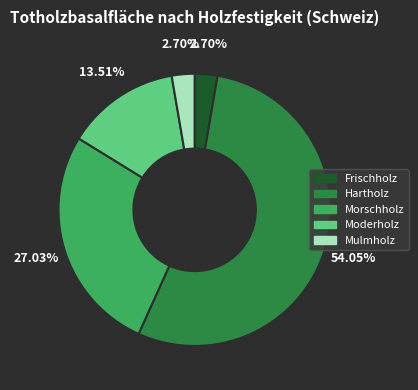

What percentage do Morschholz and Moderholz together represent?

40.5%